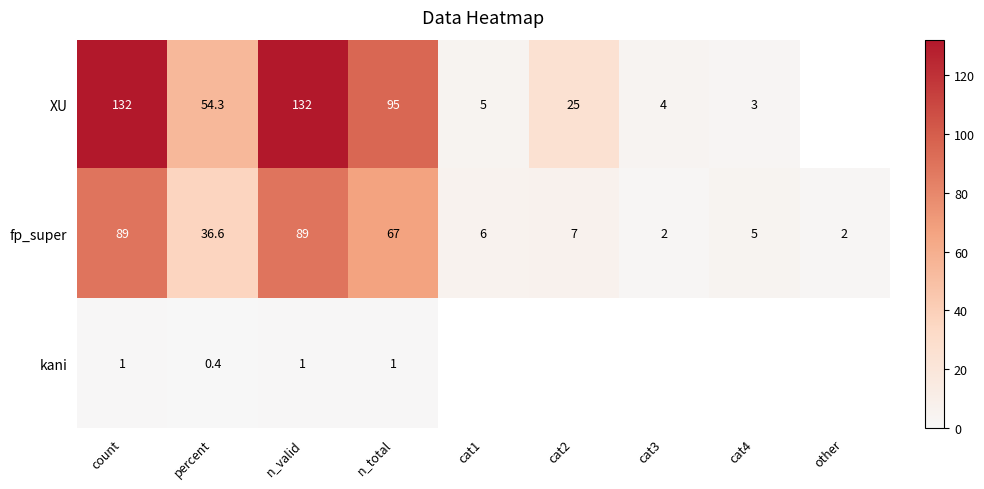

At which category does the chart reach its minimum across all series?

percent